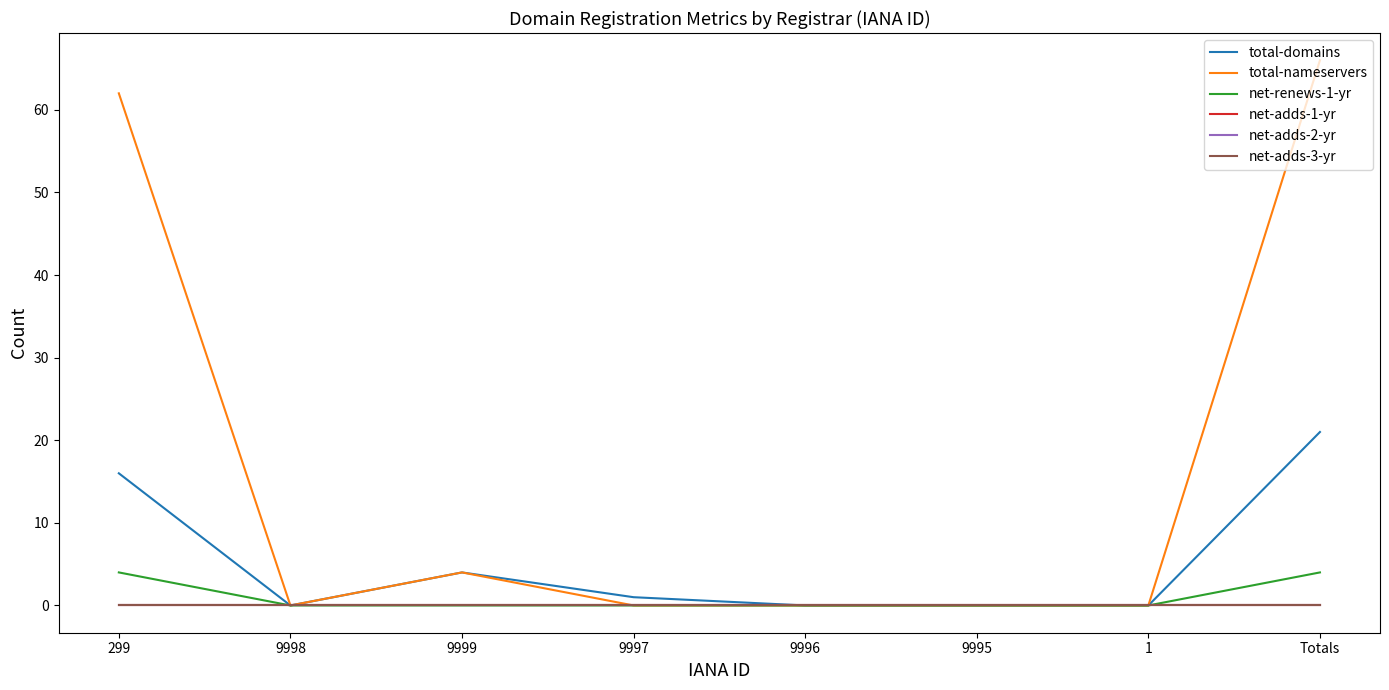

Does the chart display data point markers on the line(s)?

No